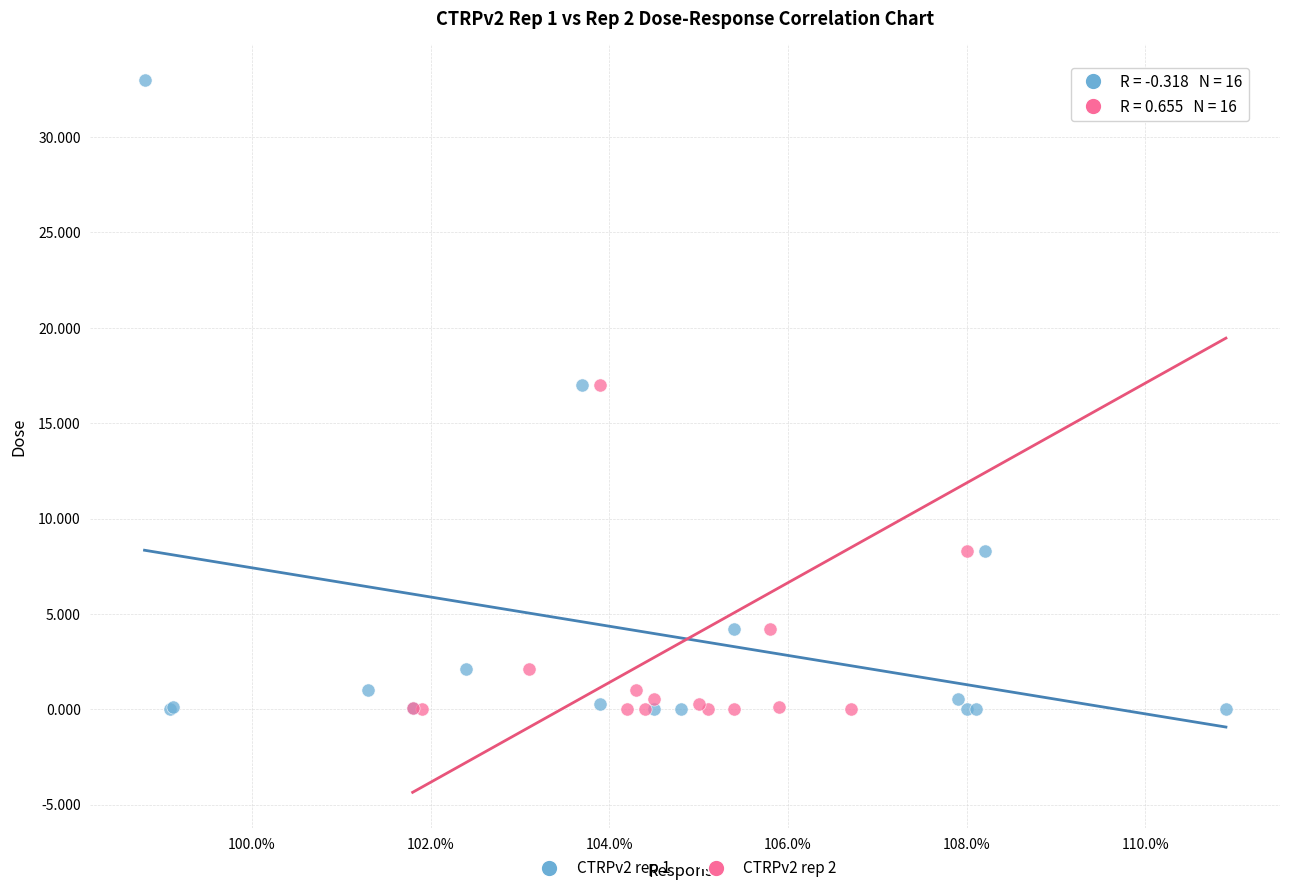

What are all the series names shown in the legend?

CTRPv2 rep 1, CTRPv2 rep 2